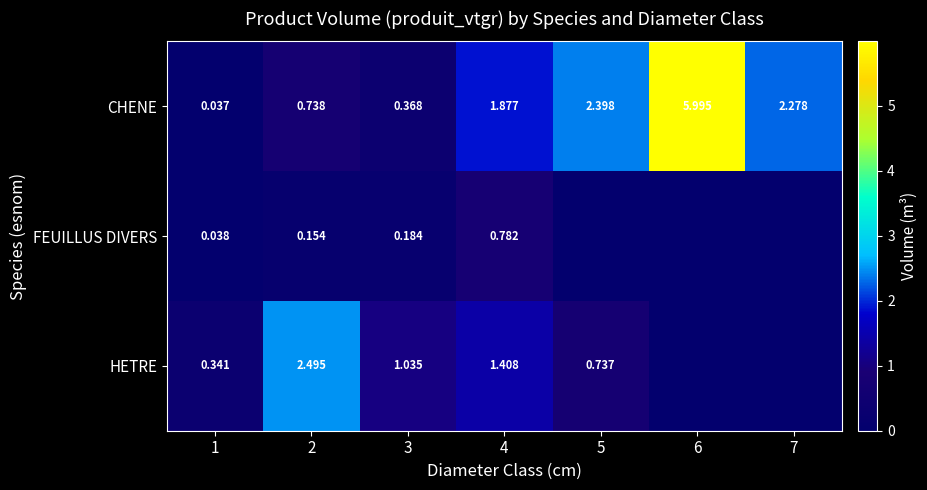

Between 3 and 4, which series saw the biggest shift?

CHENE